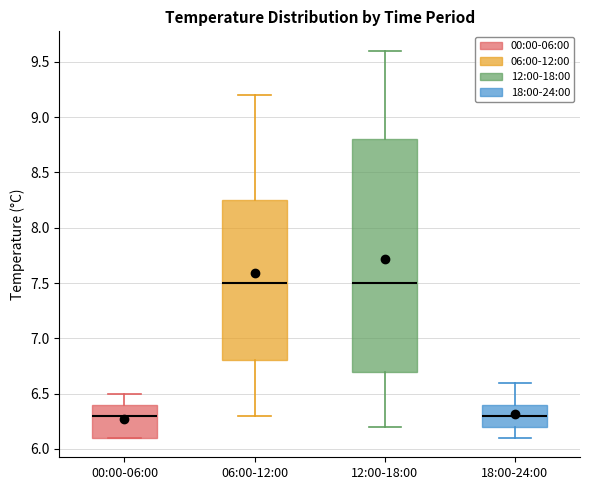

Reading left to right, read every box against the y-axis: the position of its median line, the range the box covers, and the ends of its whiskers. The values are not printed on the chart, so give them approximately, as read against the axis.

00:00-06:00: median 6.30, box 6.10 to 6.40, whiskers 6.10 to 6.50
06:00-12:00: median 7.50, box 6.80 to 8.25, whiskers 6.30 to 9.20
12:00-18:00: median 7.50, box 6.70 to 8.80, whiskers 6.20 to 9.60
18:00-24:00: median 6.30, box 6.20 to 6.40, whiskers 6.10 to 6.60